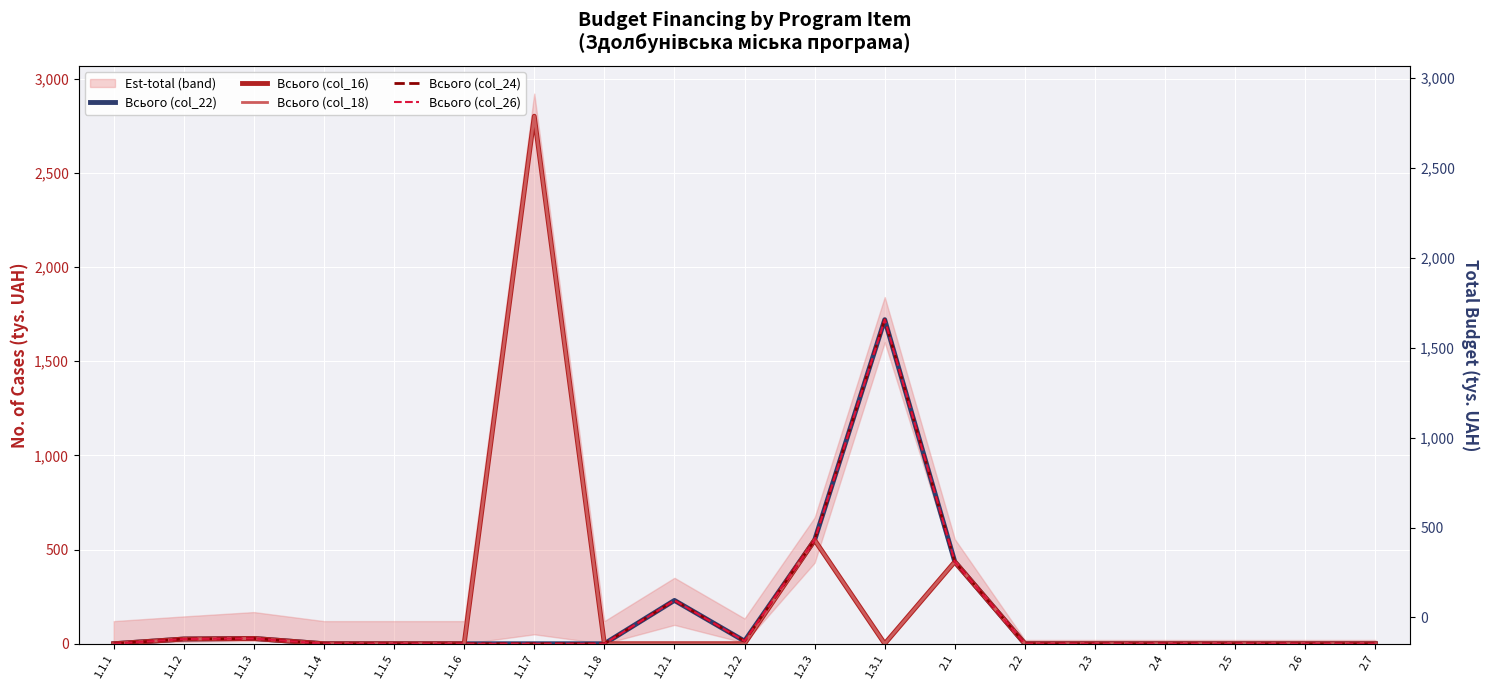

True or false: Всього (col_16) has a value of -1807 at 2.3.

False